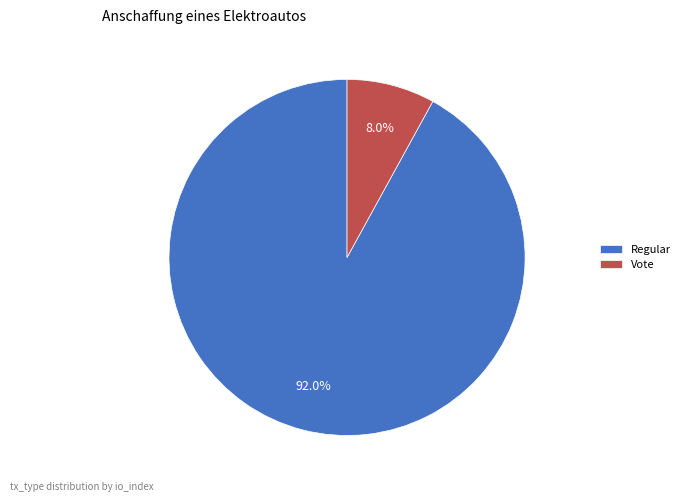

What is the ratio of the value at Regular to the value at Vote?

11.5